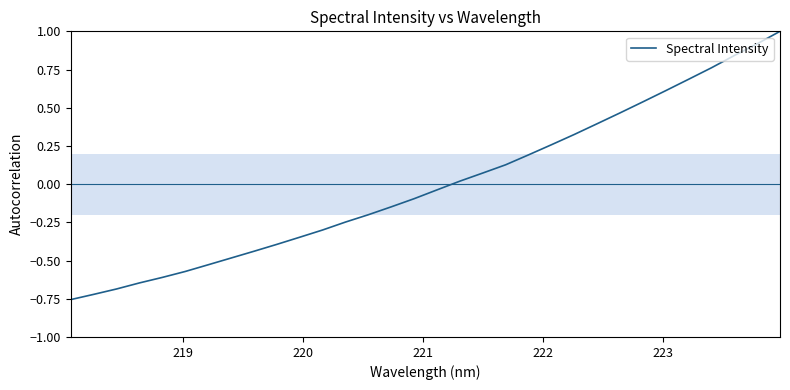

What is the difference between the maximum and minimum values?

1.8